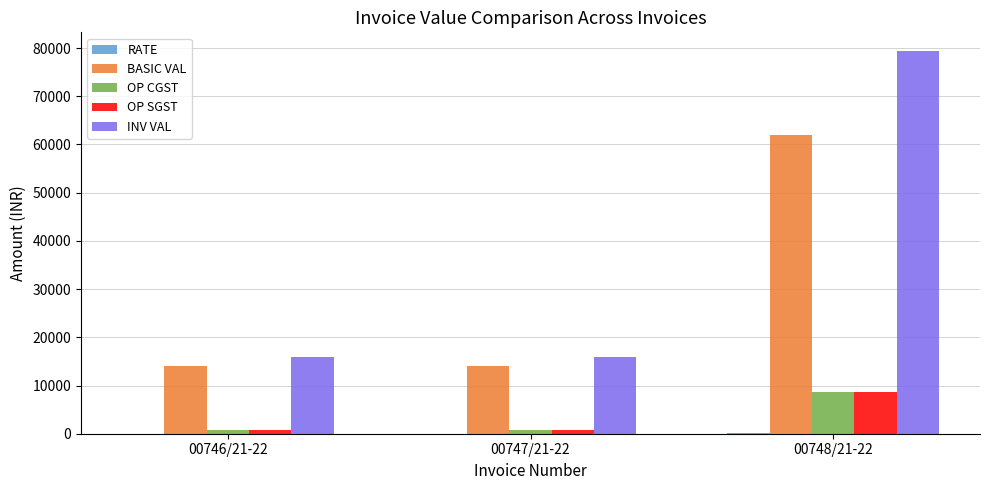

Read the INV VAL value at 00748/21-22.

79296.0